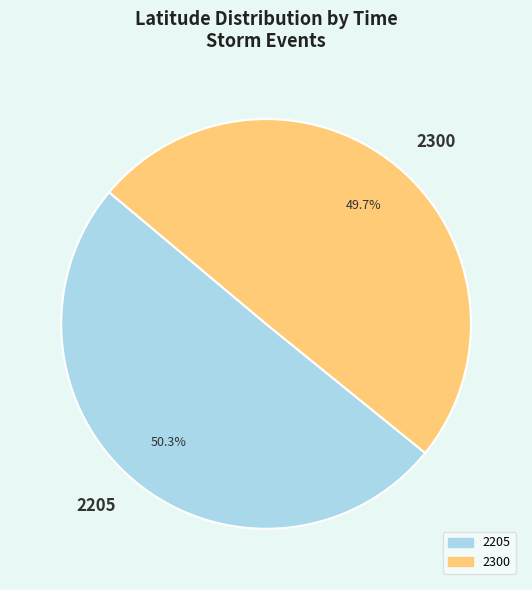

Is there a majority slice in this chart?

Yes